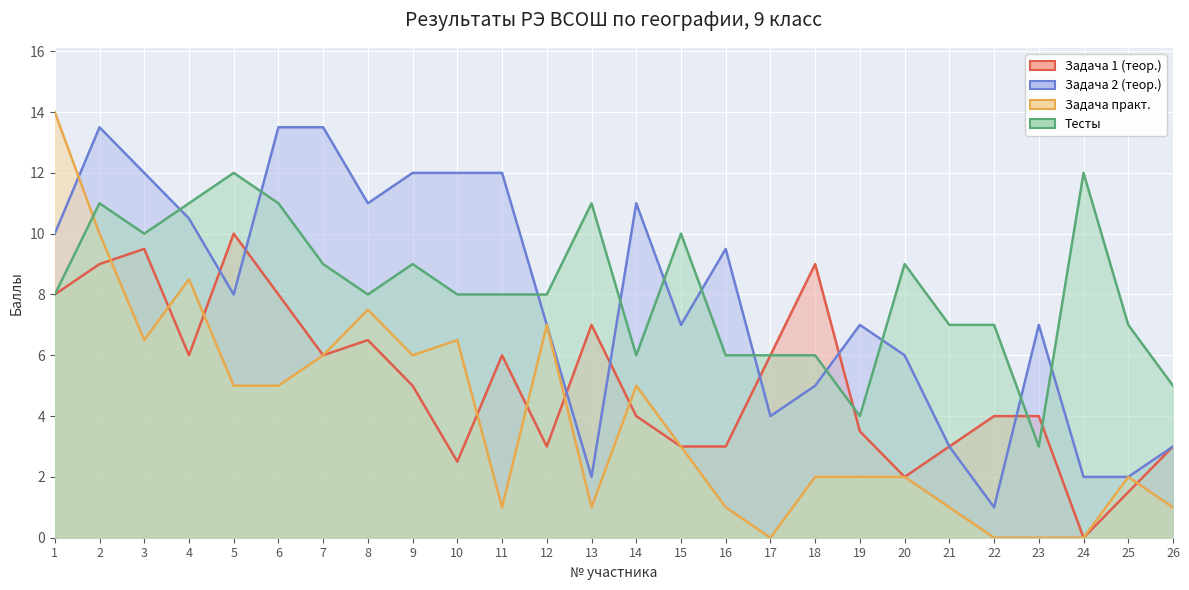

How many series are shown in this chart?

4